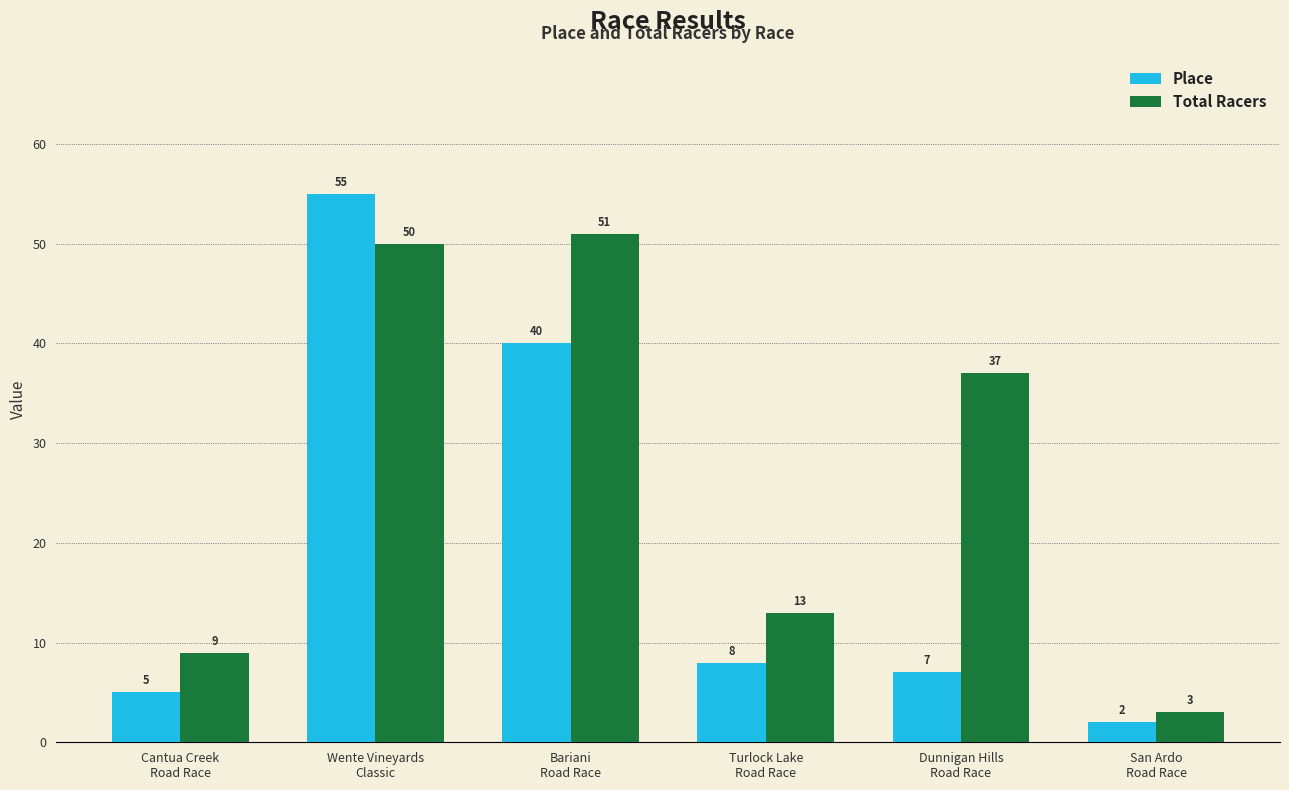

What is the difference between the maximum and minimum values in the Total Racers series?

48